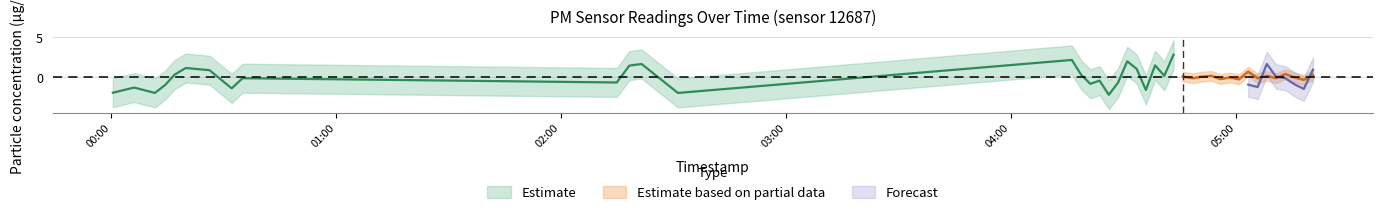

True or false: P2 and P1 intersect in this chart.

False